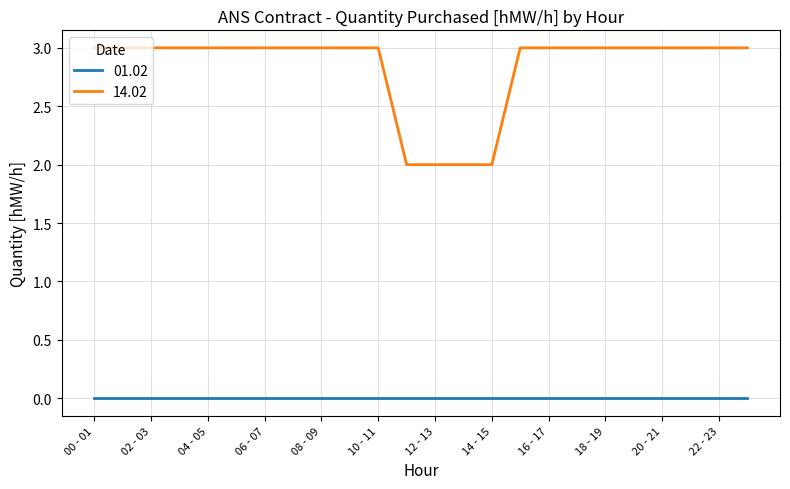

List the series in order of their peak value, highest first.

14.02, 01.02